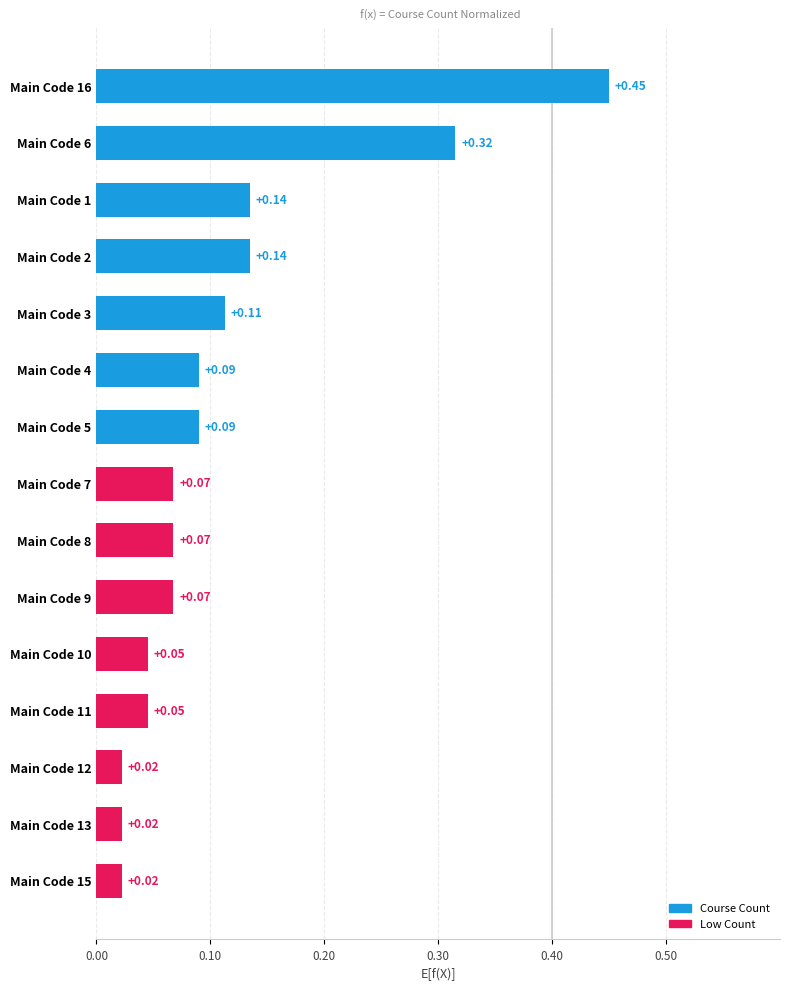

Between Main Code 8 and Main Code 3, which is larger?

Main Code 3